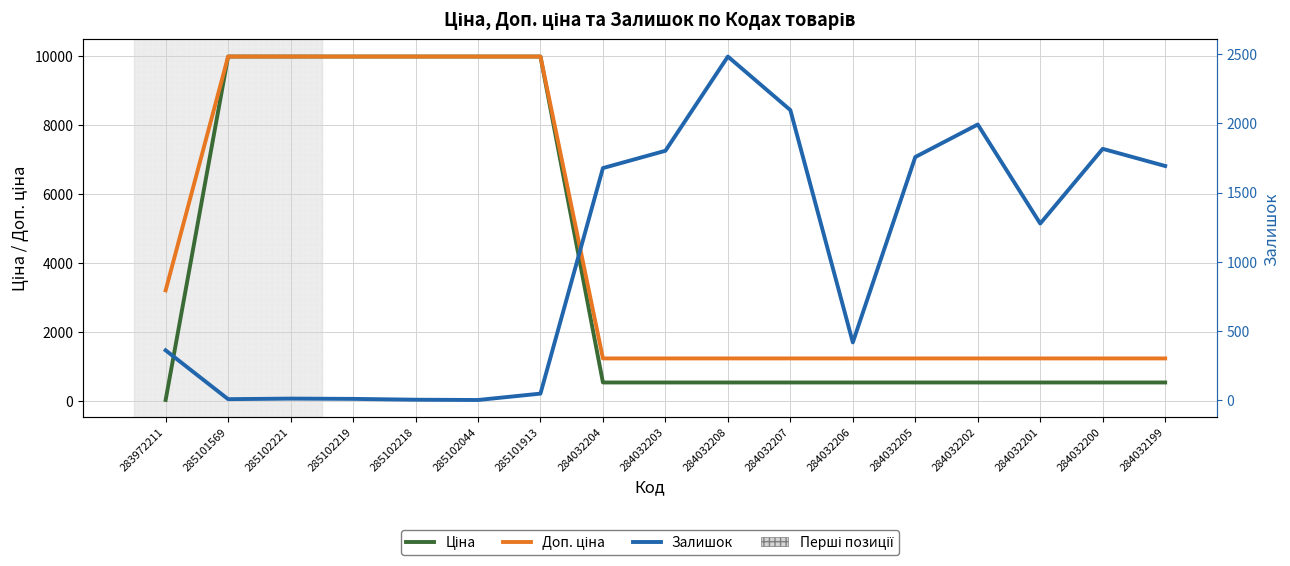

Reading left to right, extract all data points from this chart.

Ціна: 283972211=32.0	285101569=9975.0	285102221=9975.0	285102219=9975.0	285102218=9975.0	285102044=9975.0	285101913=9975.0	284032204=539.0	284032203=539.0	284032208=539.0	284032207=539.0	284032206=539.0	284032205=539.0	284032202=539.0	284032201=539.0	284032200=539.0	284032199=539.0
Доп. ціна: 283972211=3205.0	285101569=9975.0	285102221=9975.0	285102219=9975.0	285102218=9975.0	285102044=9975.0	285101913=9975.0	284032204=1235.4	284032203=1235.4	284032208=1235.4	284032207=1235.4	284032206=1235.4	284032205=1235.4	284032202=1235.4	284032201=1235.4	284032200=1235.4	284032199=1235.4
Залишок: 283972211=360.0	285101569=7.0	285102221=11.0	285102219=9.0	285102218=3.0	285102044=1.0	285101913=47.0	284032204=1677.0	284032203=1802.0	284032208=2483.0	284032207=2096.0	284032206=417.0	284032205=1757.0	284032202=1992.0	284032201=1276.0	284032200=1816.0	284032199=1692.0